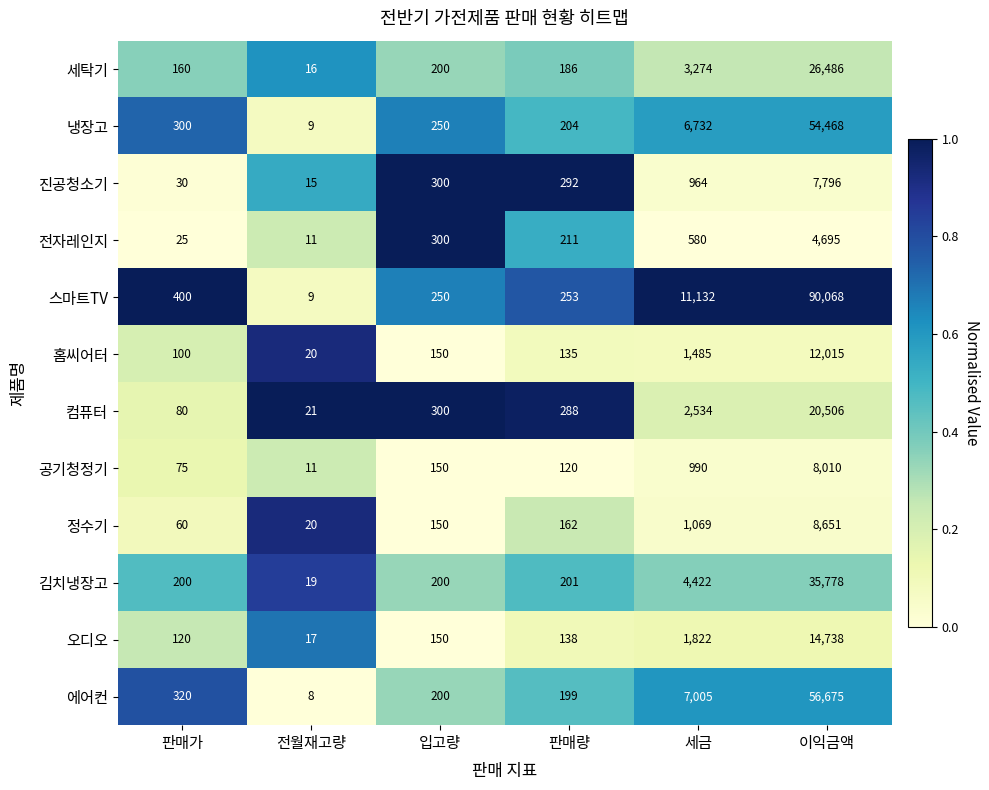

Between 판매가 and 이익금액, which series saw the biggest shift?

스마트TV